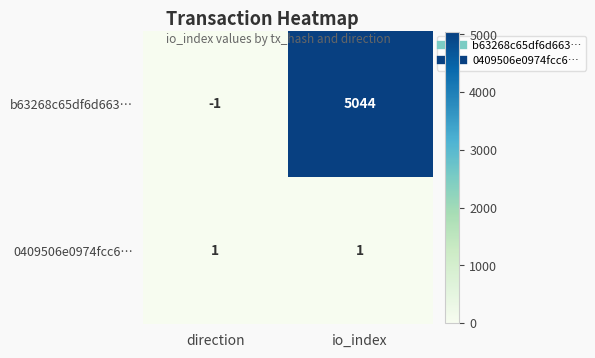

At which category is the sum across all series the highest?

io_index